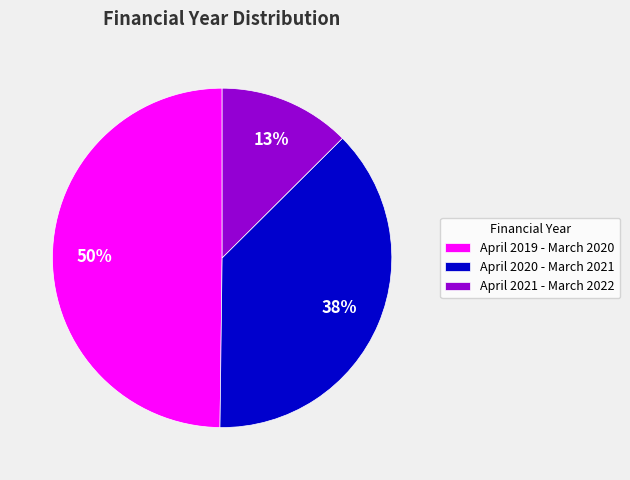

Combined, do April 2020 - March 2021 and April 2019 - March 2020 account for over 50%?

Yes